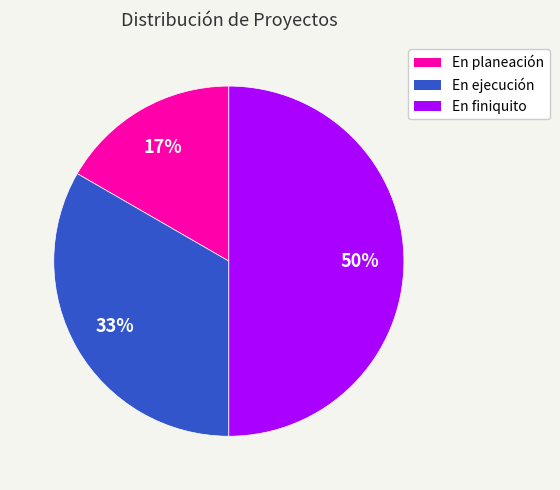

What is the ratio of the value at En planeación to the value at En finiquito?

0.3